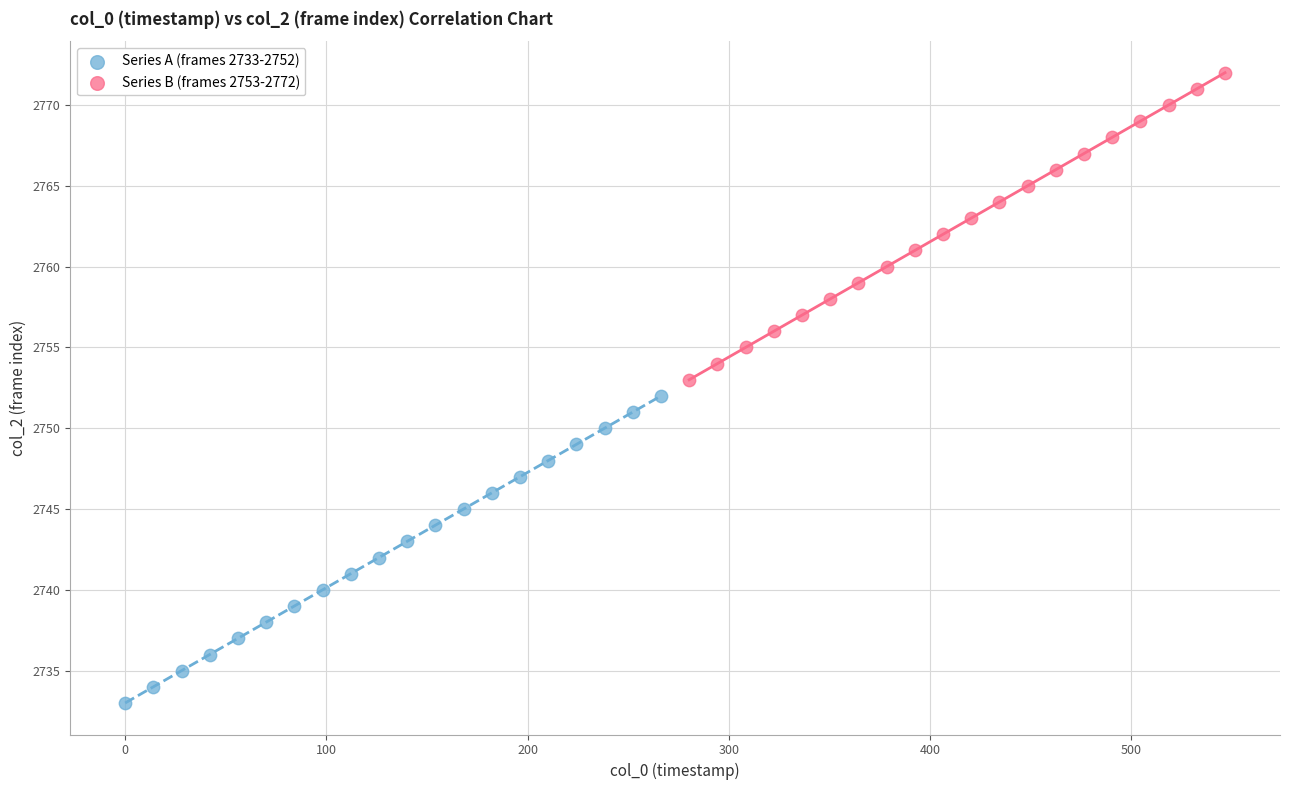

Which series reaches the maximum Y coordinate?

Series B (frames 2753-2772)